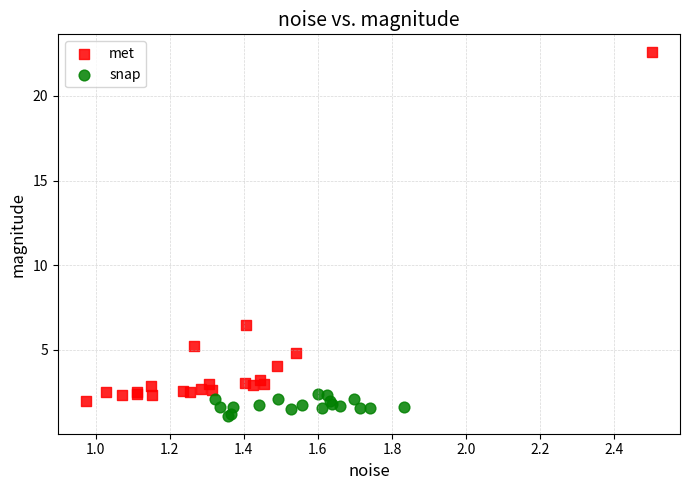

Which series contains the highest Y value?

met